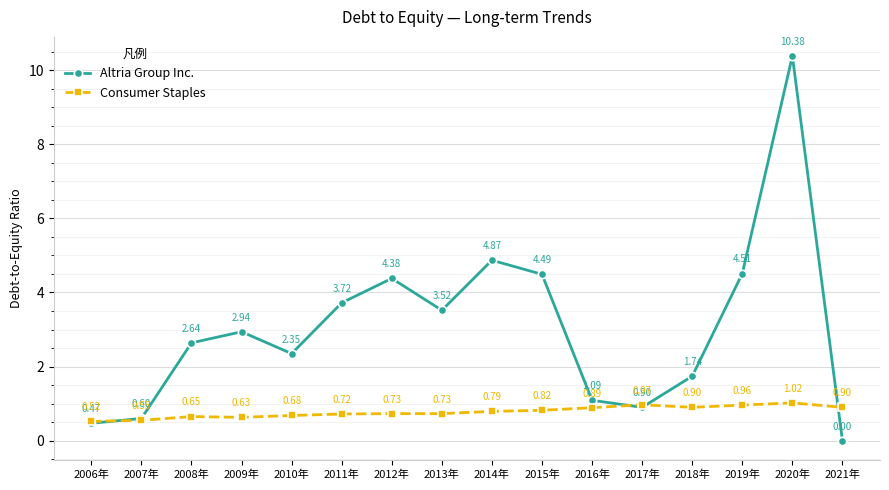

At which category is the sum across all series the highest?

2020年